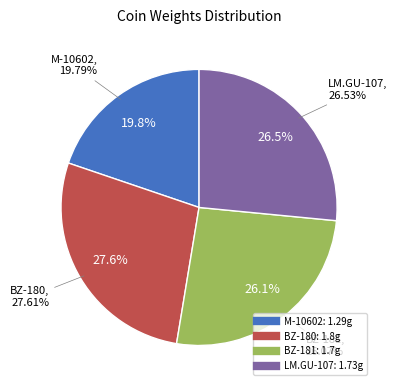

Is there any slice that represents more than half of the pie?

No